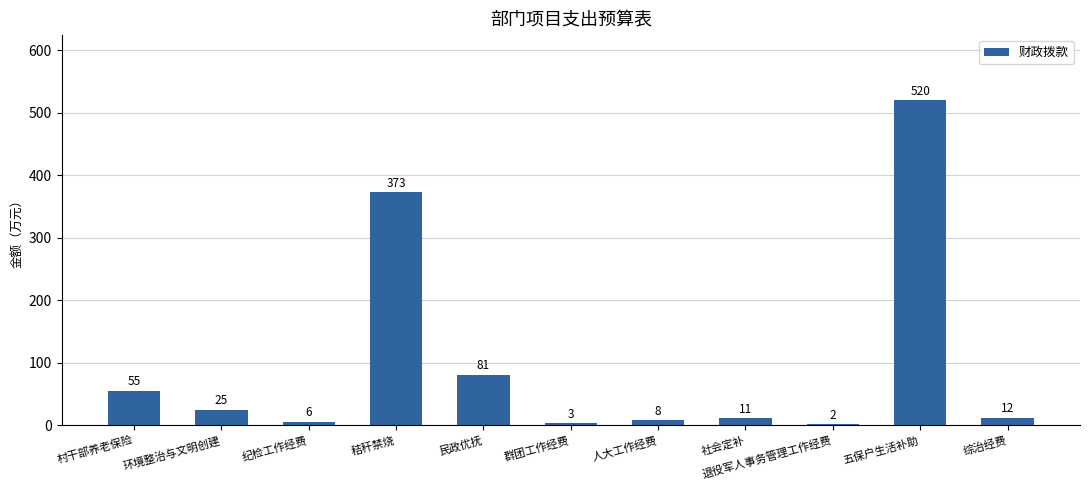

At which label does the data first exceed 12?

村干部养老保险